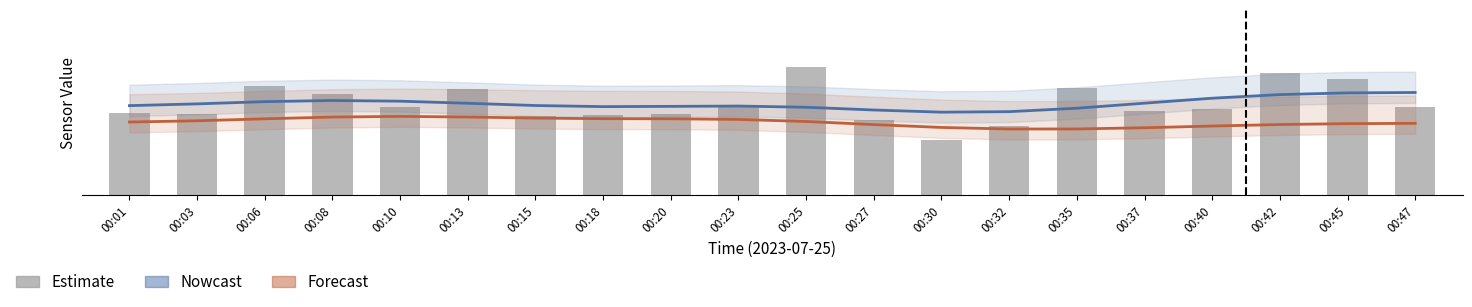

What is the difference between the second highest and minimum values in the Nowcast series?

2.8